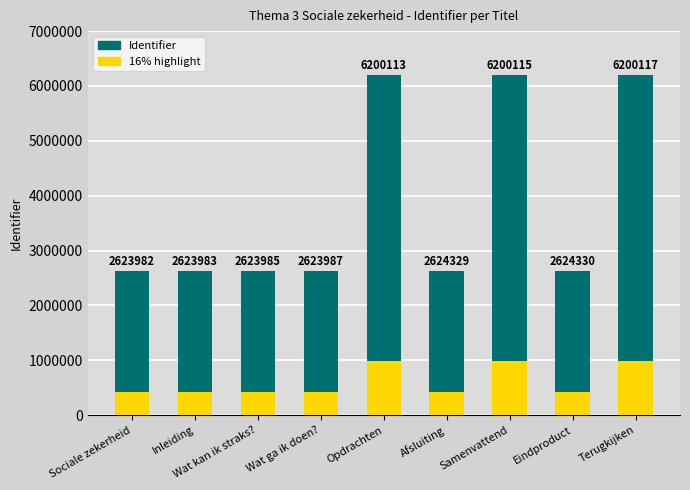

What is the total value across all series at Terugkijken?

7192135.7